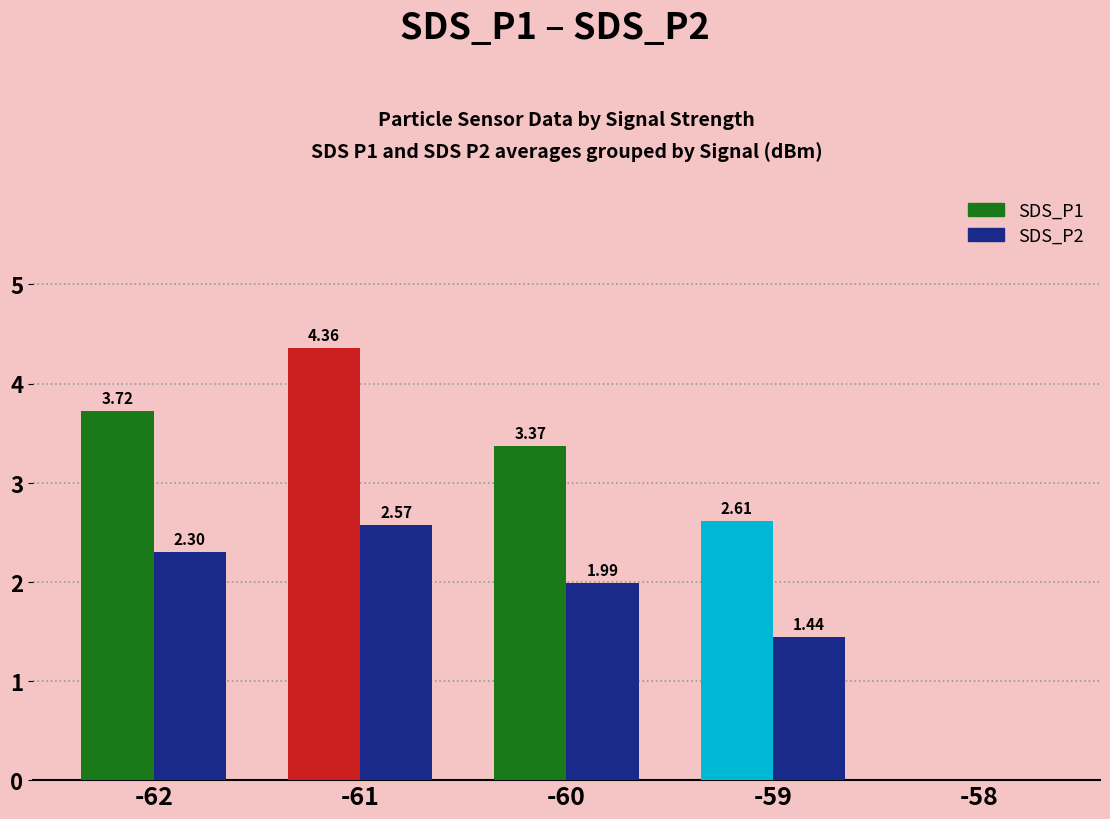

What is the difference between the SDS_P2 values at -61 and -59?

1.1